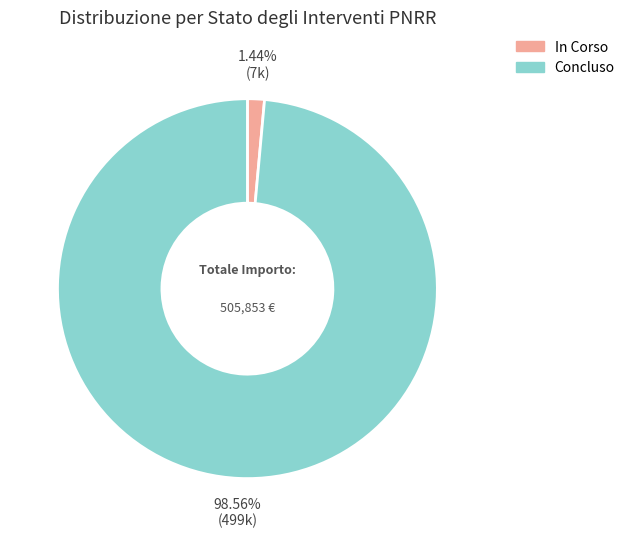

Do In Corso and Concluso together represent more than half of the pie?

Yes